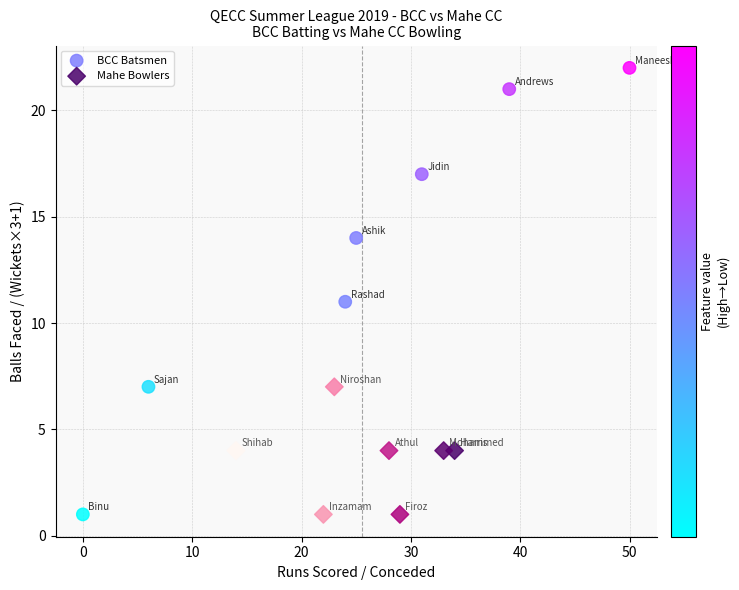

Which series has the widest spread of Y values?

BCC Batsmen